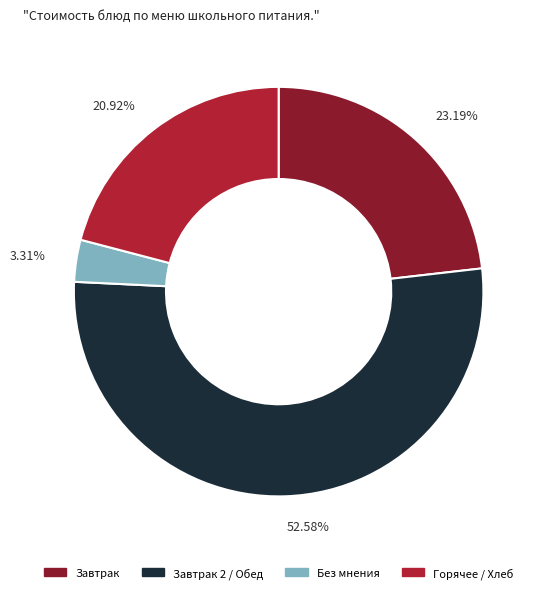

Is there a majority slice in this chart?

Yes